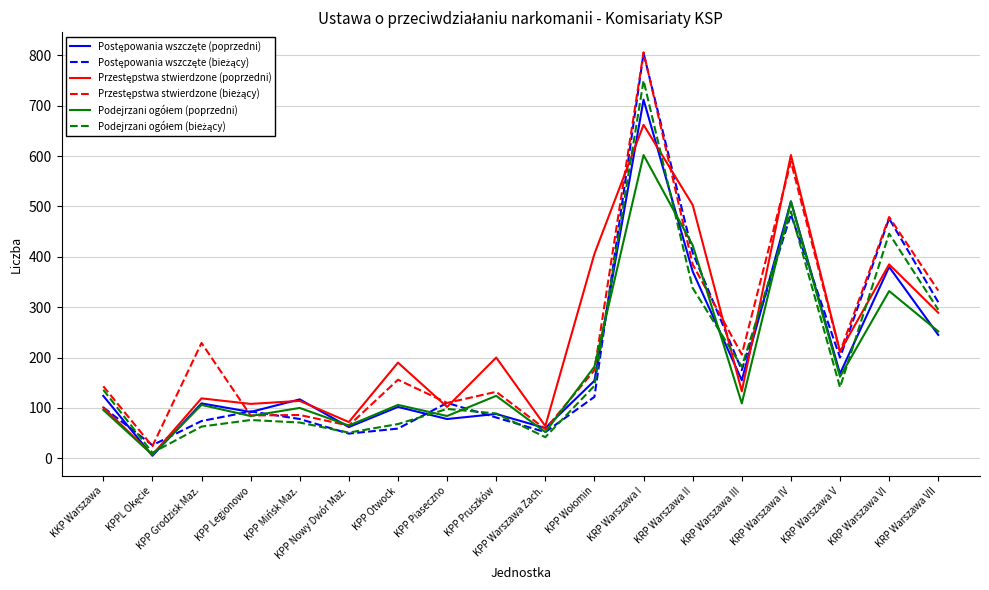

Which category has the highest value across all series?

KRP Warszawa I